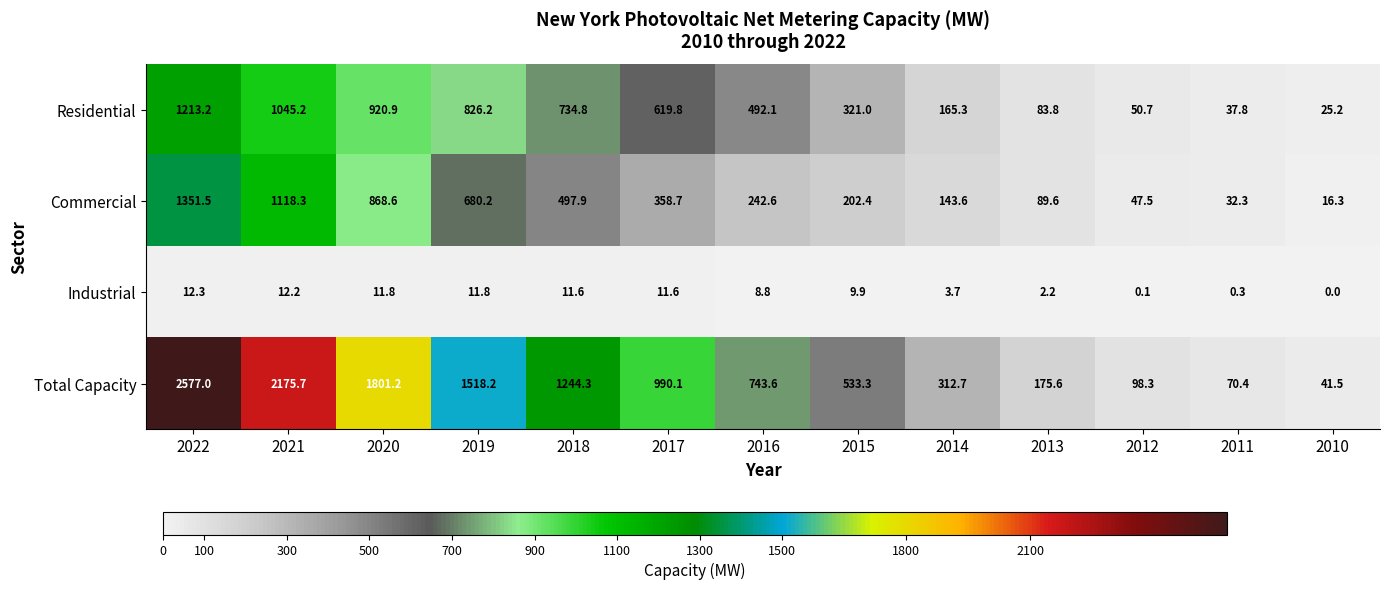

At which category is the sum across all series the highest?

2022